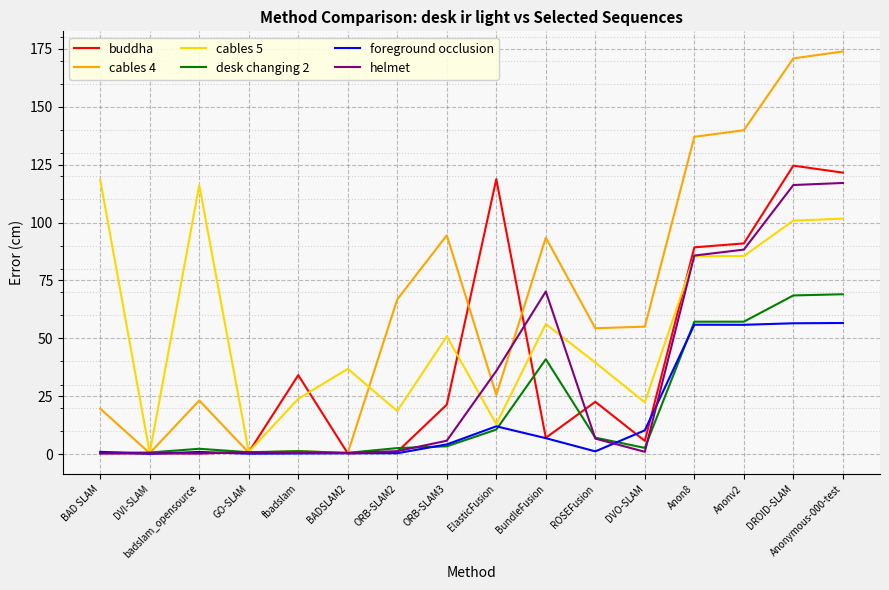

What is the approximate value of buddha at BundleFusion?

7.0